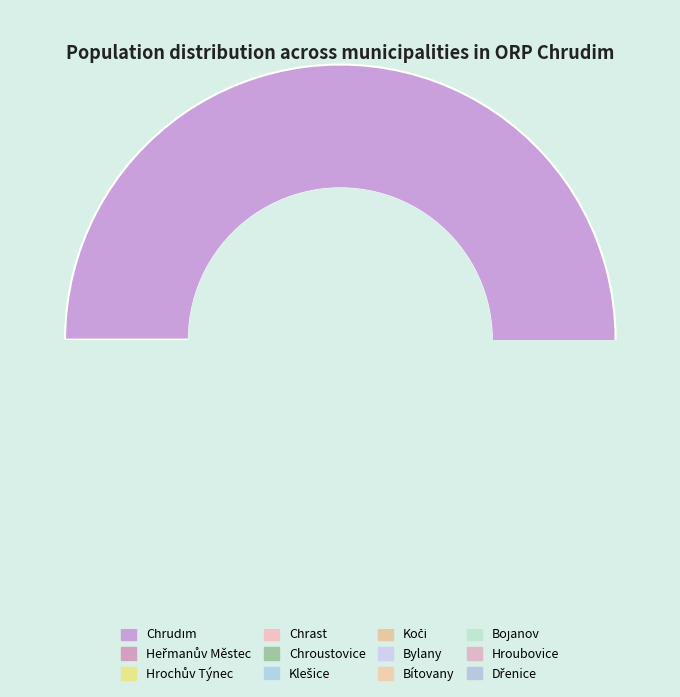

What is the change in value from Chroustovice to Bítovany?

-822